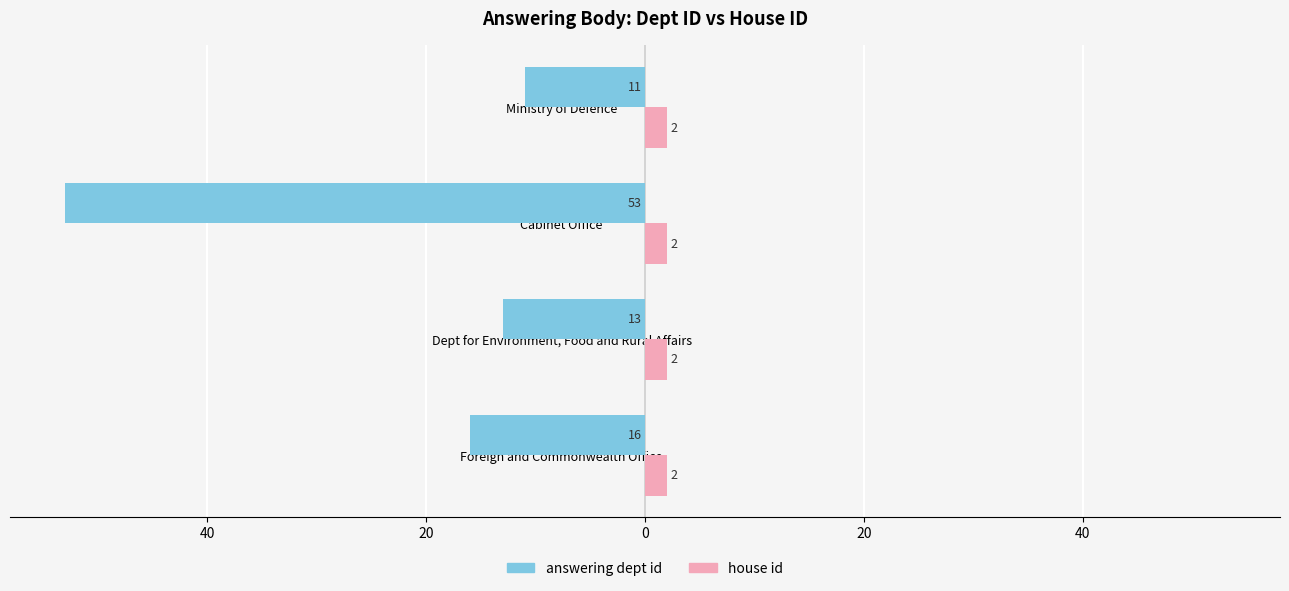

What is the value of the answering dept id bar at the 1st from the left?

-16.0